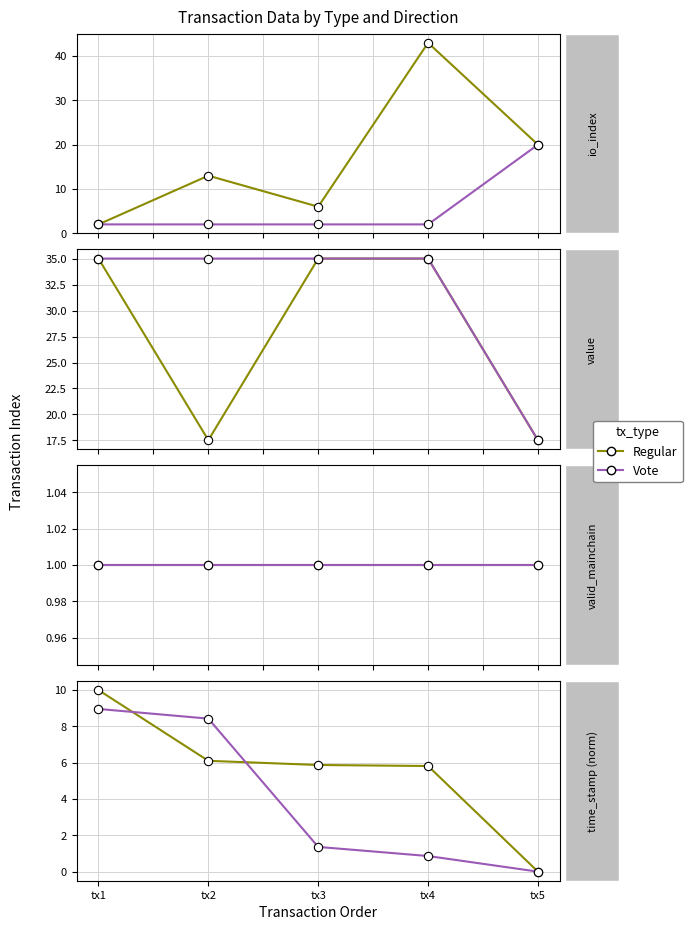

Does the chart have visible grid lines?

Yes